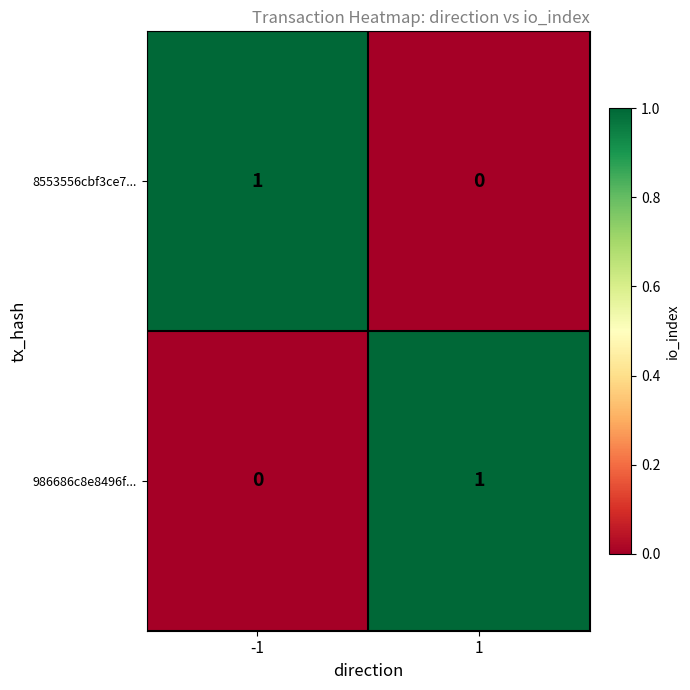

The 8553556cbf3ce7... series shows 1 at -1. True or false?

True